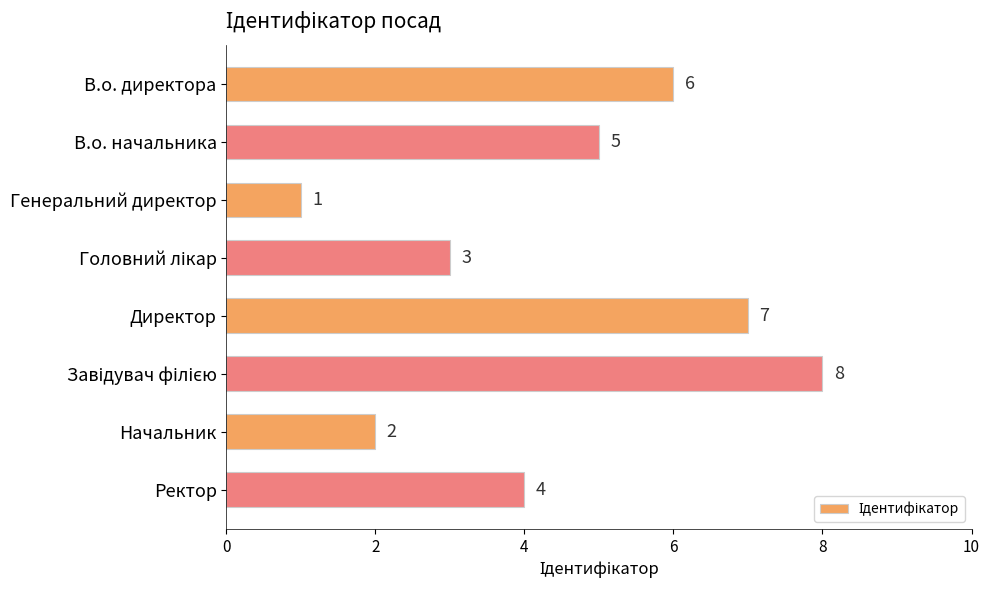

Are the bars horizontal?

Yes